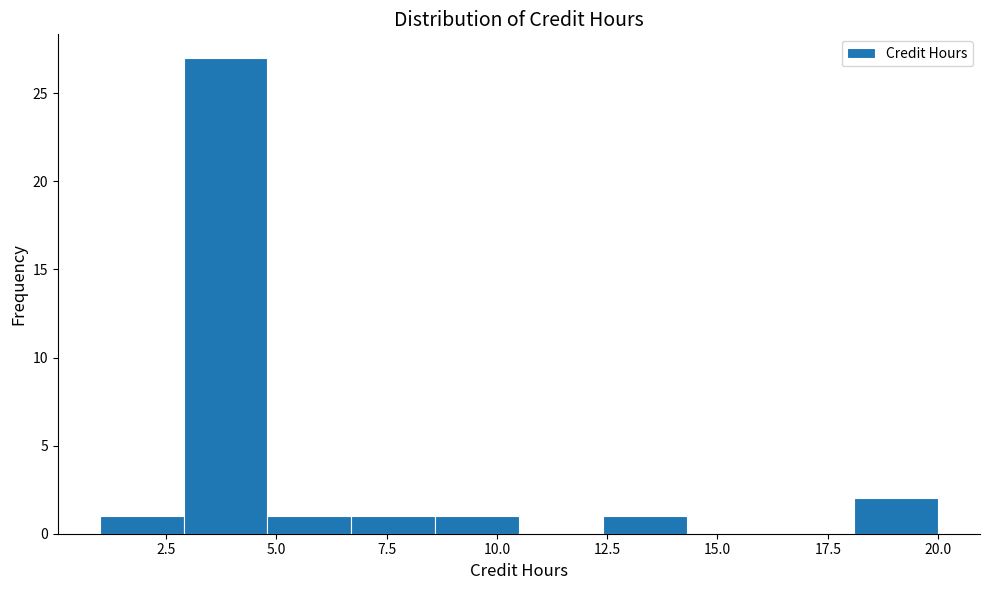

Read against the x-axis, roughly where is the centre of the tallest bar?

4.0